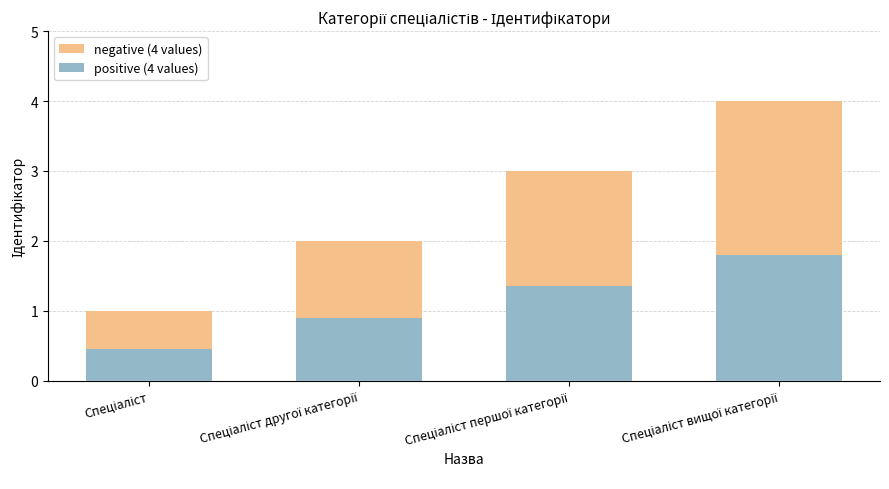

How many bars are there in total?

8